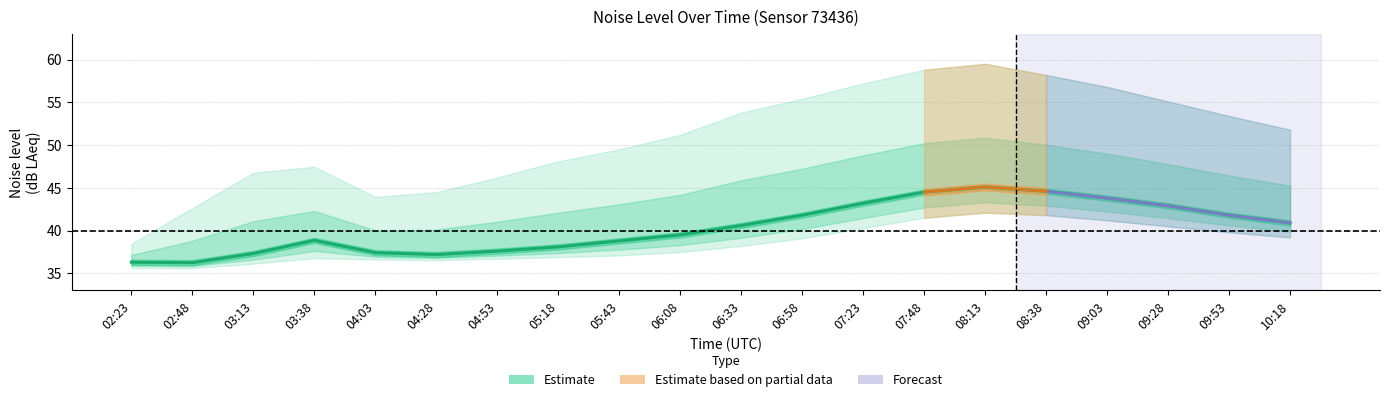

How many interior local peaks does the noise_LAeq series have?

2